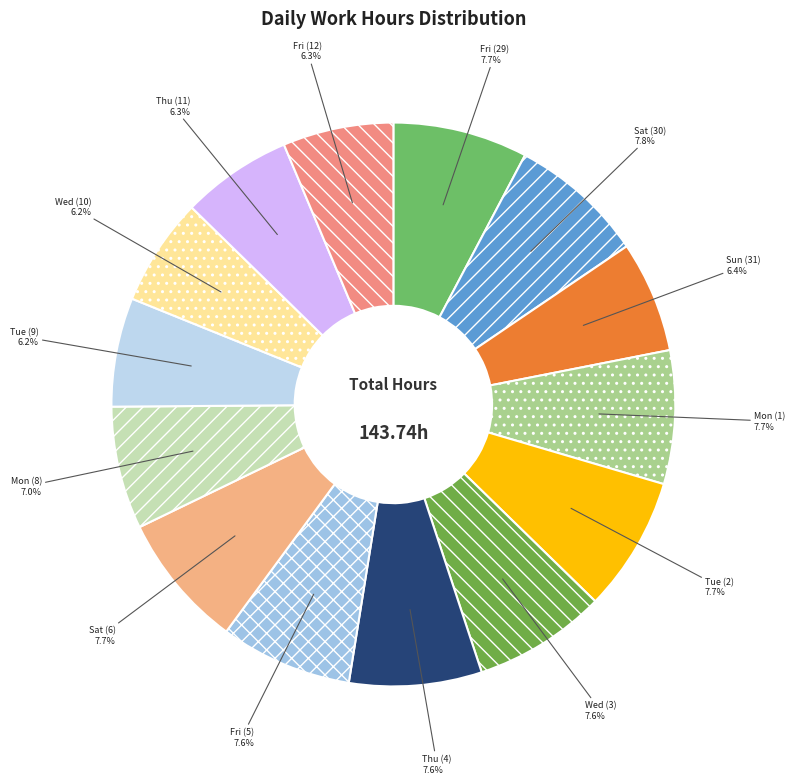

To the nearest percent, what portion does Fri (12) represent?

6%